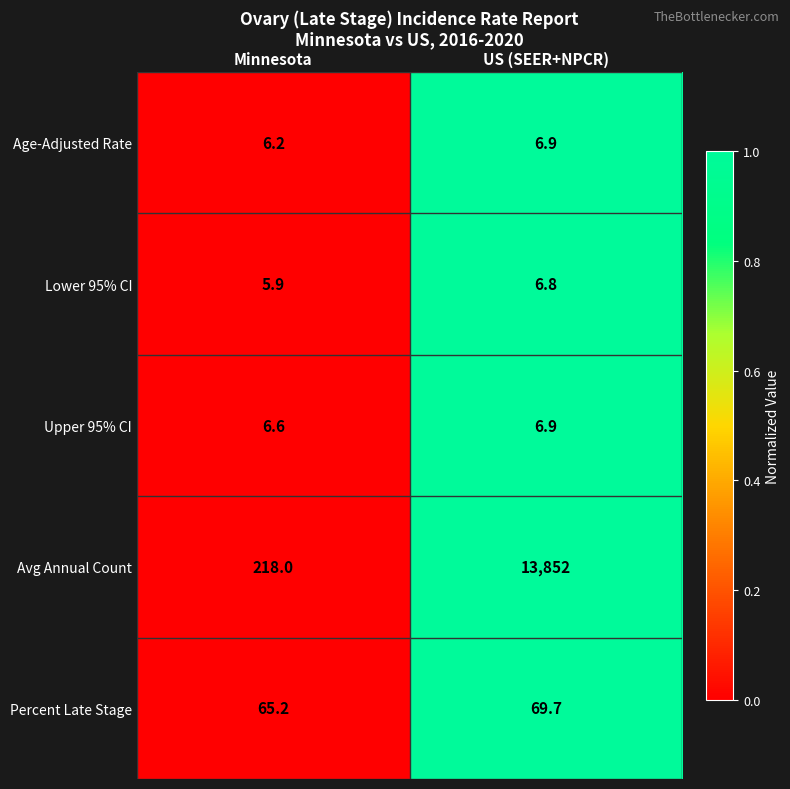

Reading right to left, extract all data points from this chart.

Age-Adjusted Rate: US (SEER+NPCR)=6.9	Minnesota=6.2
Lower 95% CI: US (SEER+NPCR)=6.8	Minnesota=5.9
Upper 95% CI: US (SEER+NPCR)=6.9	Minnesota=6.6
Avg Annual Count: US (SEER+NPCR)=13852.0	Minnesota=218.0
Percent Late Stage: US (SEER+NPCR)=69.7	Minnesota=65.2